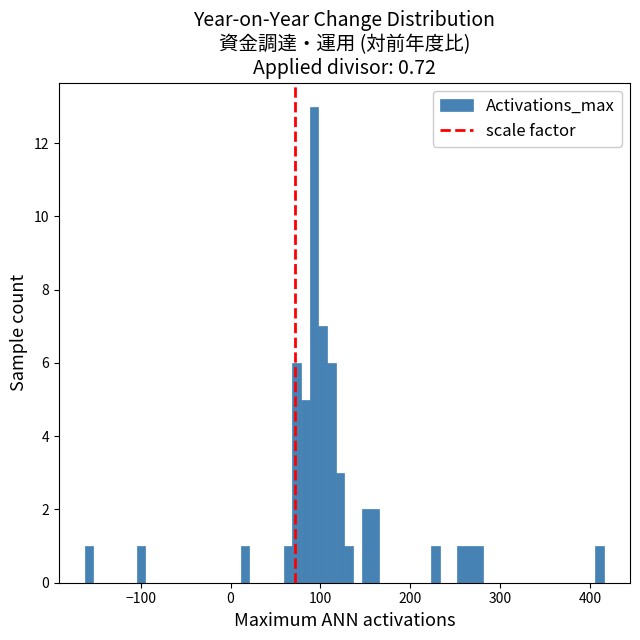

Read against the x-axis, roughly where is the centre of the tallest bar?

90